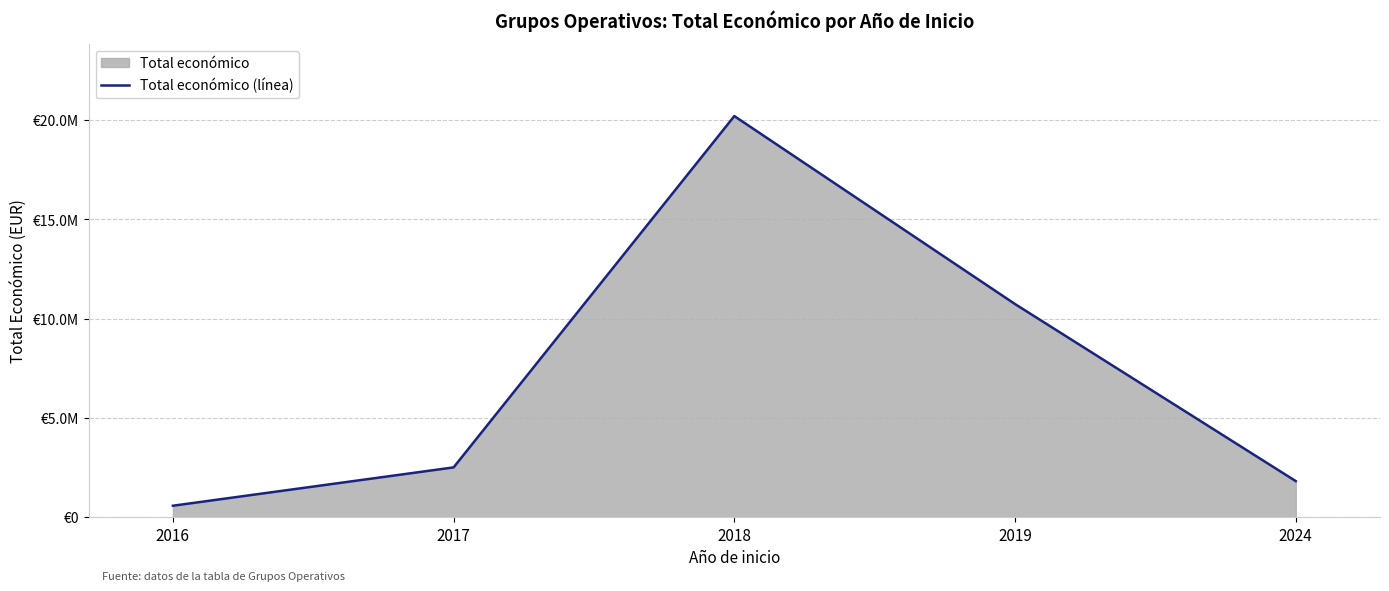

Rank the categories by value from lowest to highest.

2016, 2024, 2017, 2019, 2018